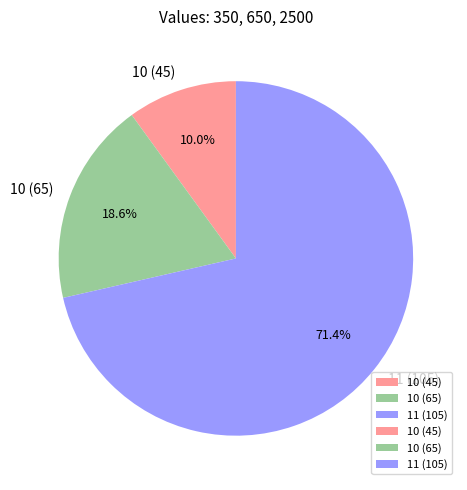

What is the largest slice in the pie chart?

11 (105)